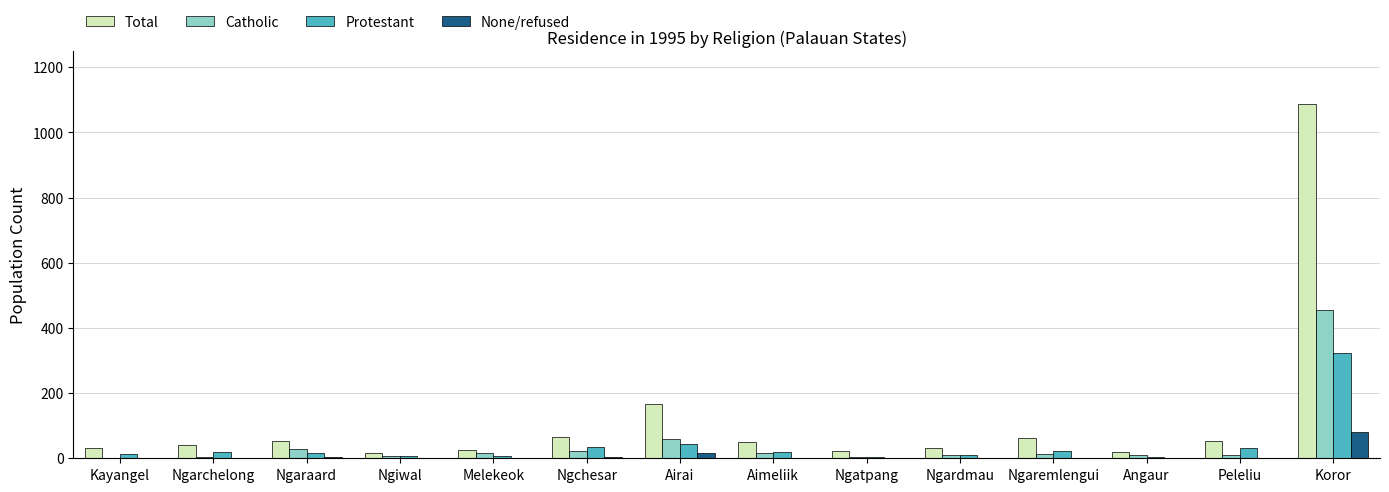

Which series has the largest total across all categories?

Total